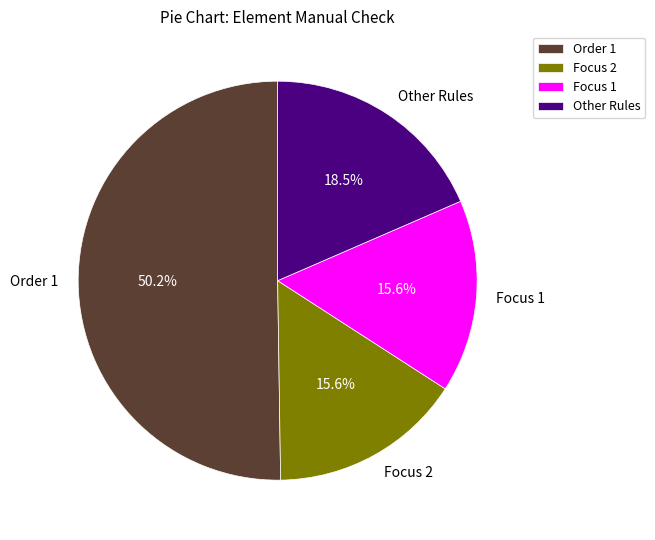

To the nearest percent, what percentage of the pie is Focus 2?

16%